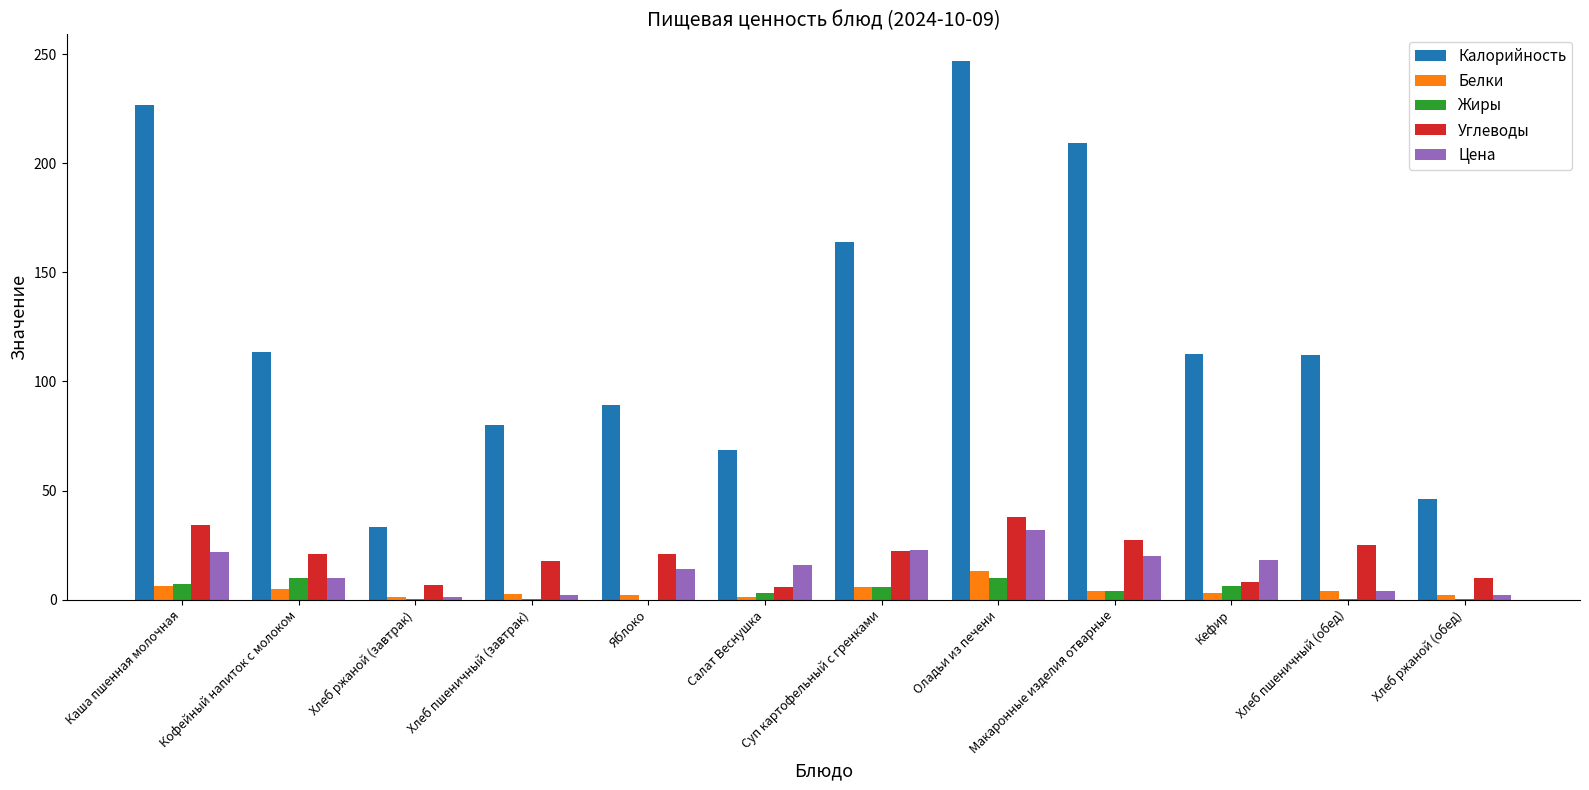

Which category has the highest value across all series?

Оладьи из печени